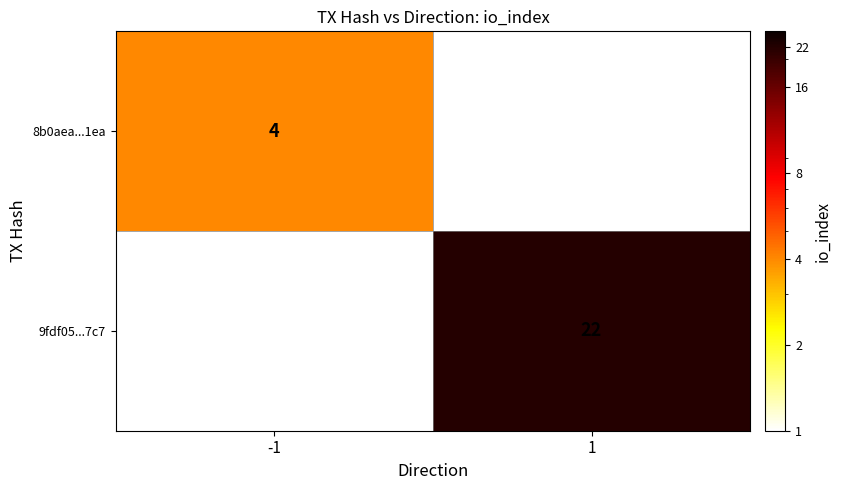

True or false: 8b0aea...1ea has a value of 4 at -1.

True